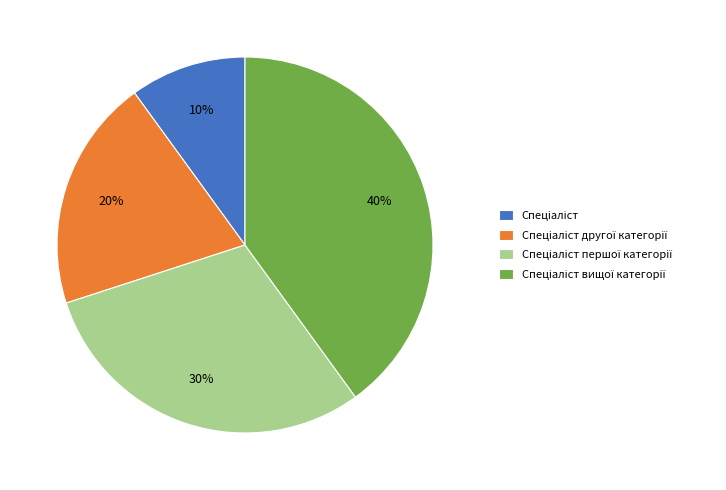

Is there a majority slice in this chart?

No